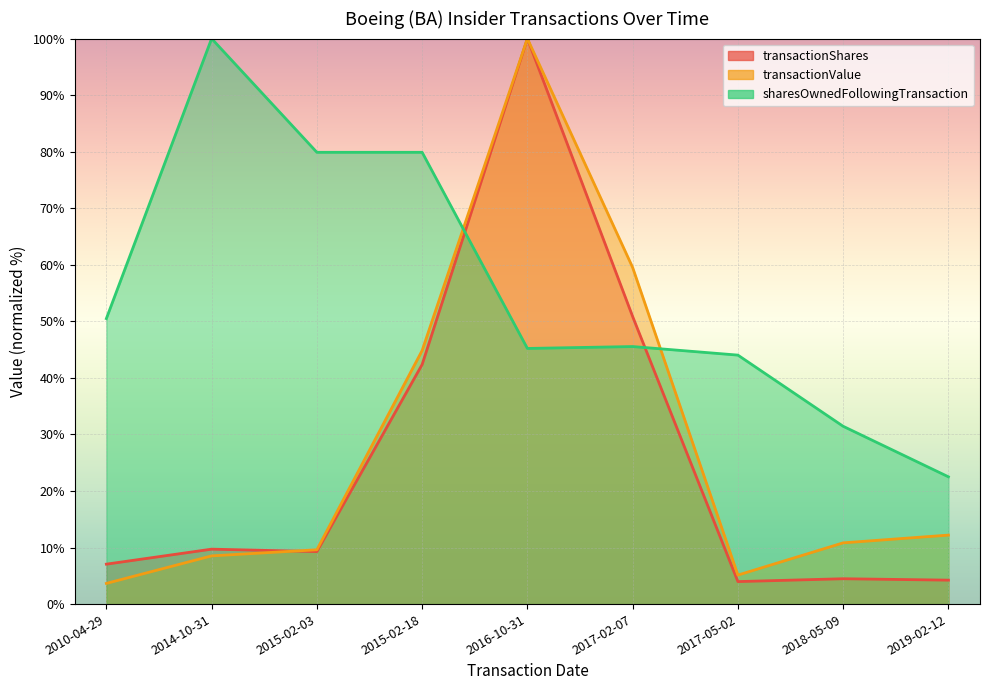

Where is the first local maximum for sharesOwnedFollowingTransaction (line)?

2014-10-31